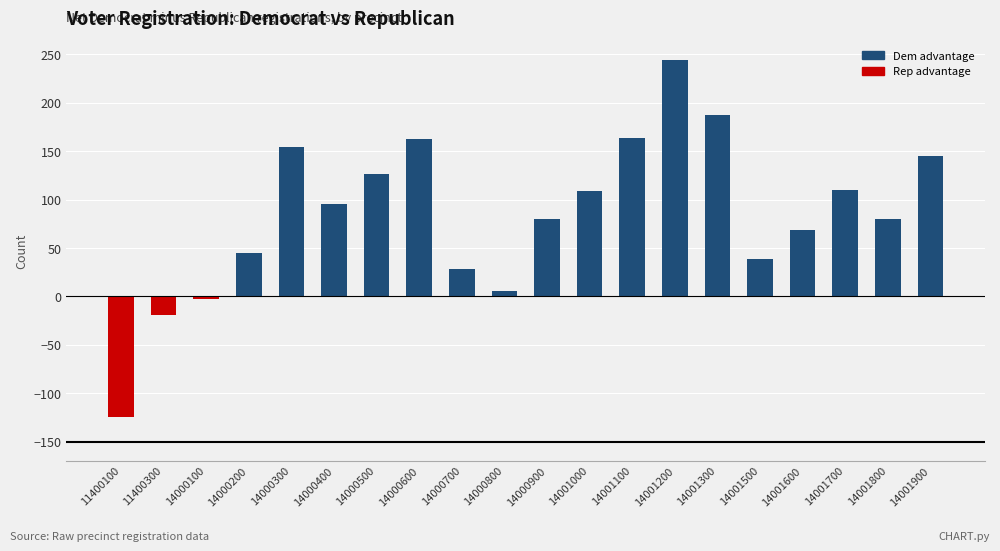

What is the greatest value displayed?

244